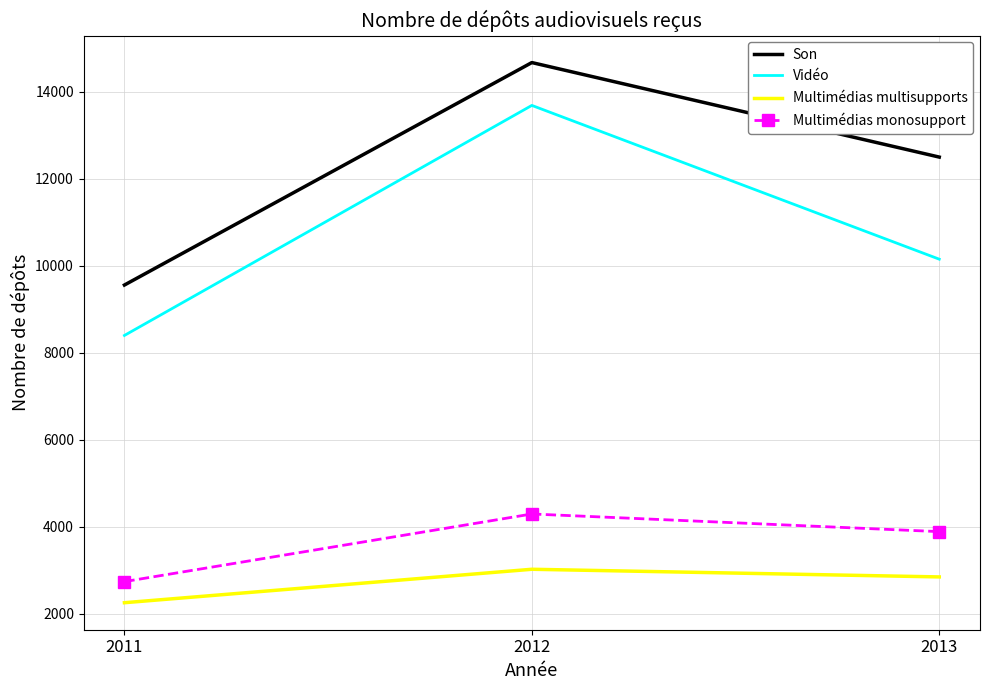

Is it true that Son equals 12496 at 2013?

True